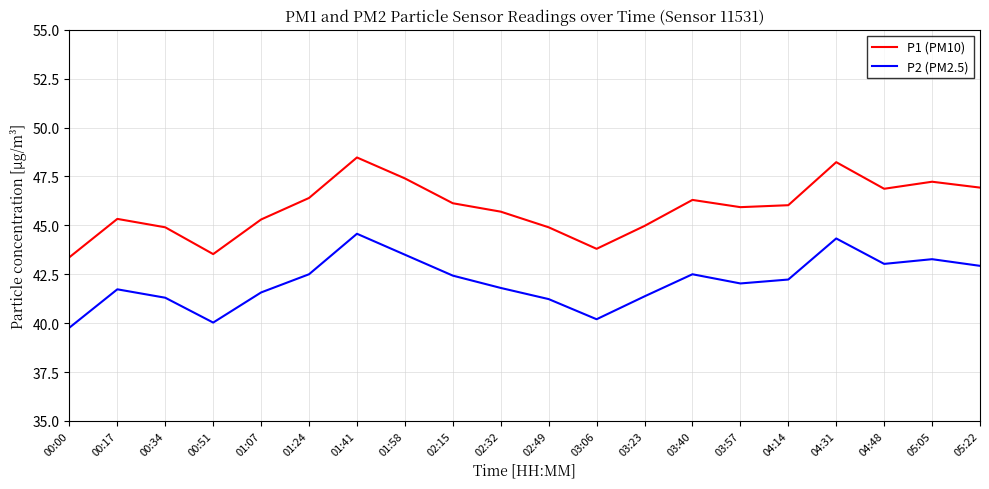

True or false: P1 (PM10) has more than 0 interior local peaks.

True